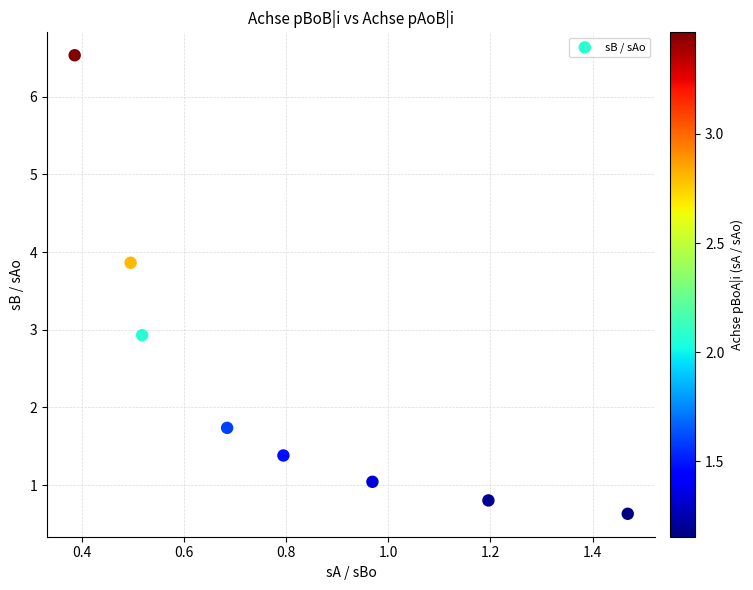

What is the average X value?

0.8